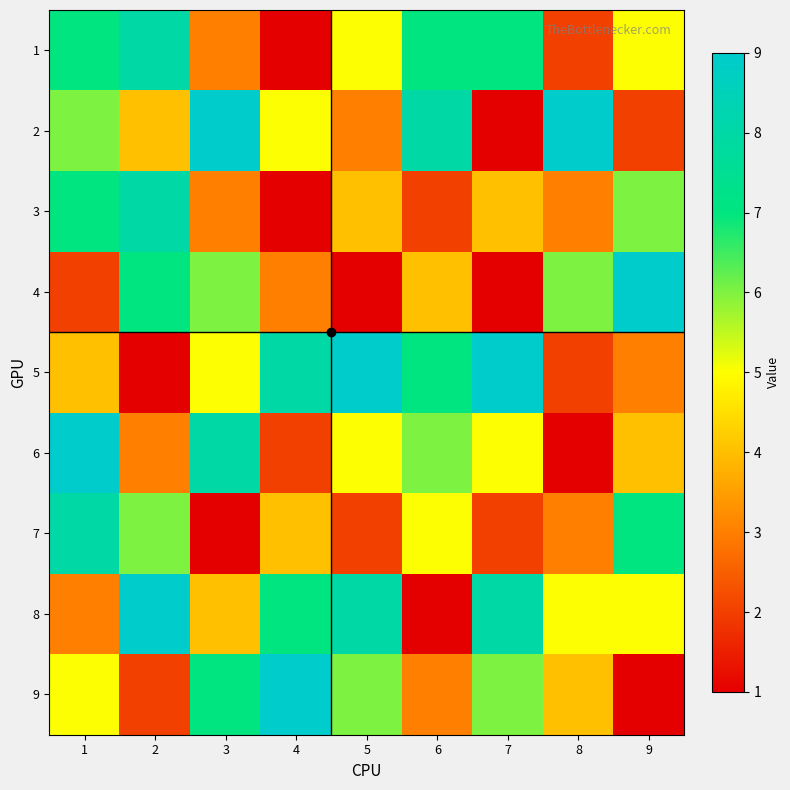

Reading left to right, what are all the values shown in this chart?

1: 1=7	2=8	3=3	4=1	5=5	6=7	7=7	8=2	9=5
2: 1=6	2=4	3=9	4=5	5=3	6=8	7=1	8=9	9=2
3: 1=7	2=8	3=3	4=1	5=4	6=2	7=4	8=3	9=6
4: 1=2	2=7	3=6	4=3	5=1	6=4	7=1	8=6	9=9
5: 1=4	2=1	3=5	4=8	5=9	6=7	7=9	8=2	9=3
6: 1=9	2=3	3=8	4=2	5=5	6=6	7=5	8=1	9=4
7: 1=8	2=6	3=1	4=4	5=2	6=5	7=2	8=3	9=7
8: 1=3	2=9	3=4	4=7	5=8	6=1	7=8	8=5	9=5
9: 1=5	2=2	3=7	4=9	5=6	6=3	7=6	8=4	9=1